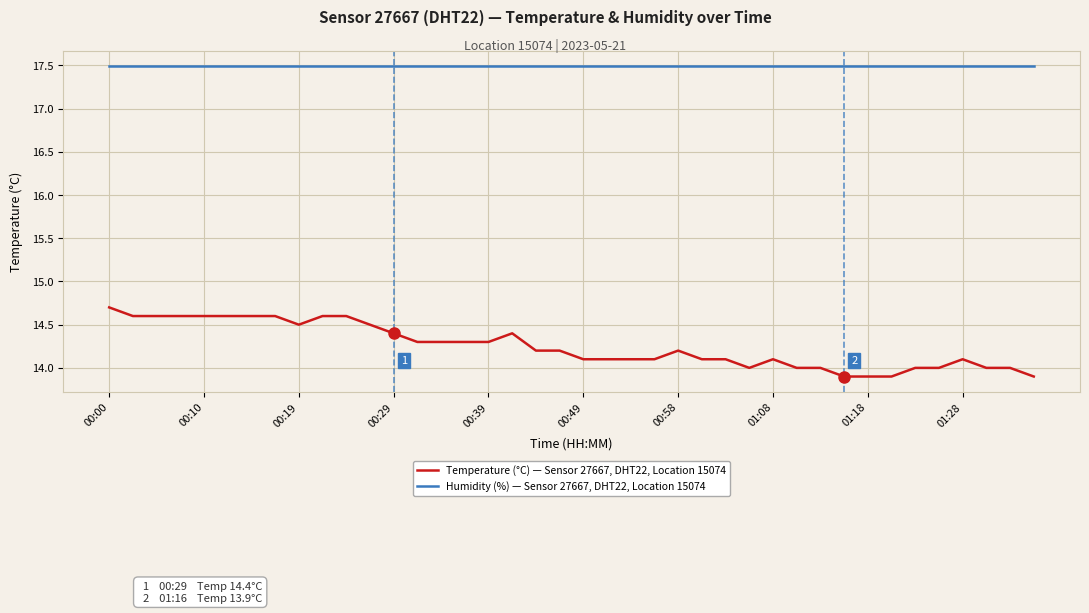

True or false: Humidity (%) — Sensor 27667, DHT22, Location 15074 and Temperature (°C) — Sensor 27667, DHT22, Location 15074 cross at least once.

False